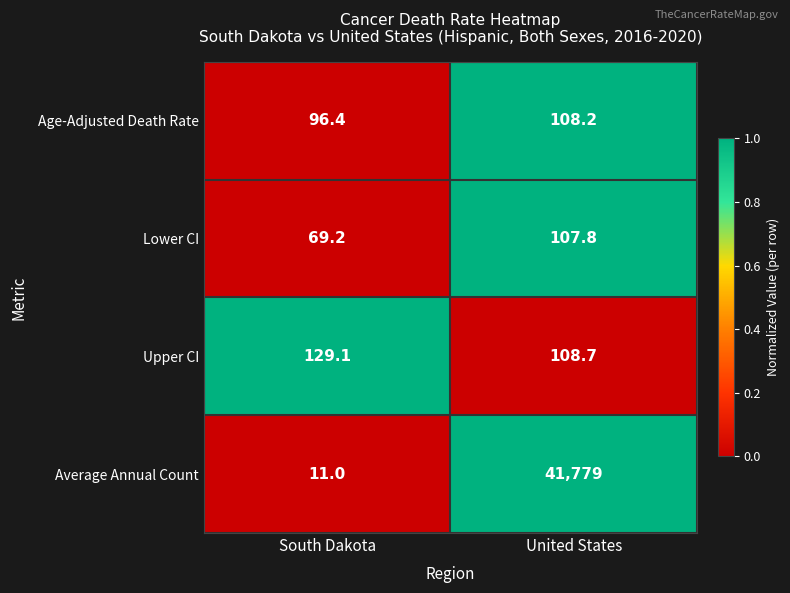

The value of Age-Adjusted Death Rate at South Dakota is 128.4. True or false?

False